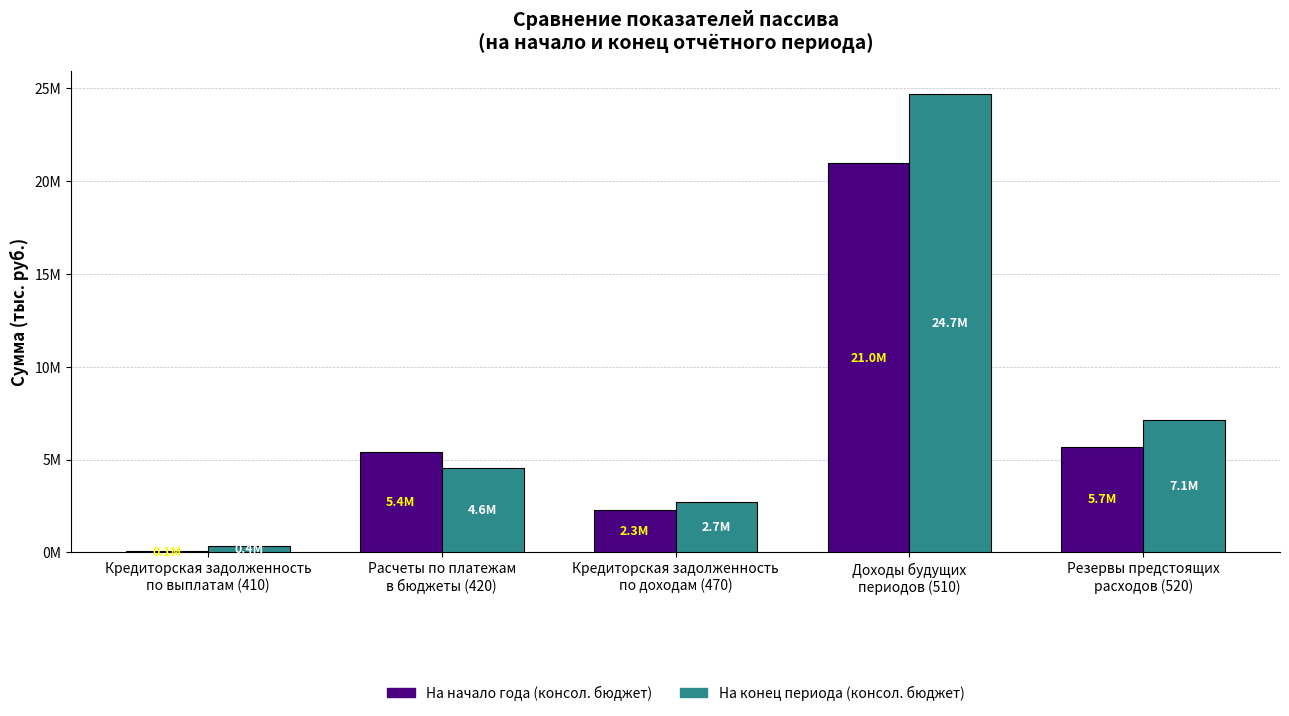

Are the bars horizontal?

No